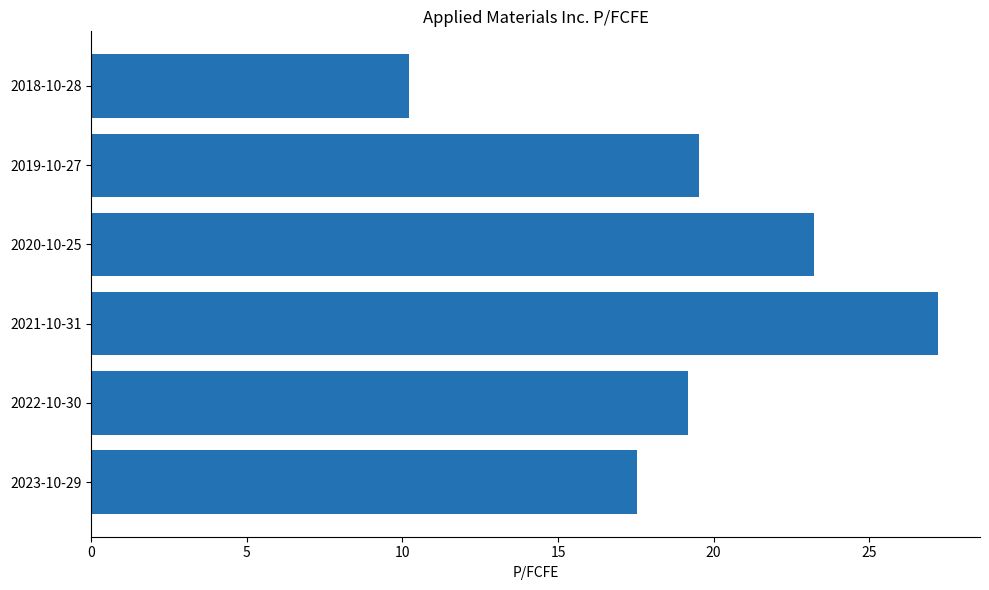

The value at 2020-10-25 is 23.2. True or false?

True